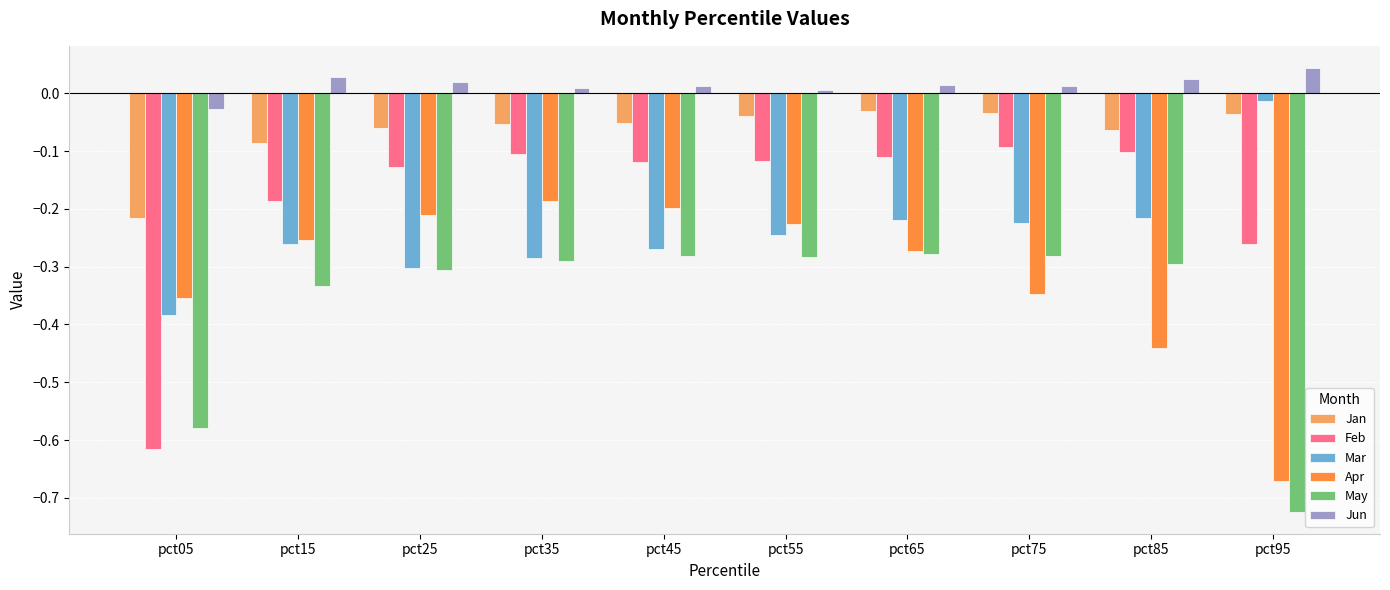

Which label corresponds to the smallest value in the chart?

pct95